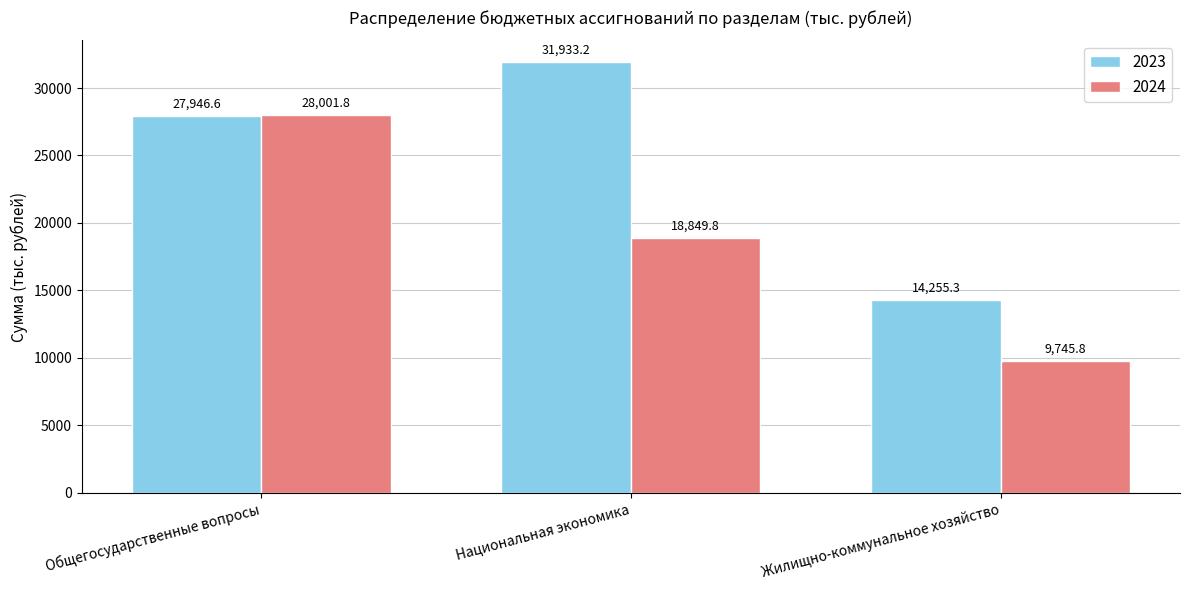

Rank the series by their maximum value, from highest to lowest.

2023, 2024